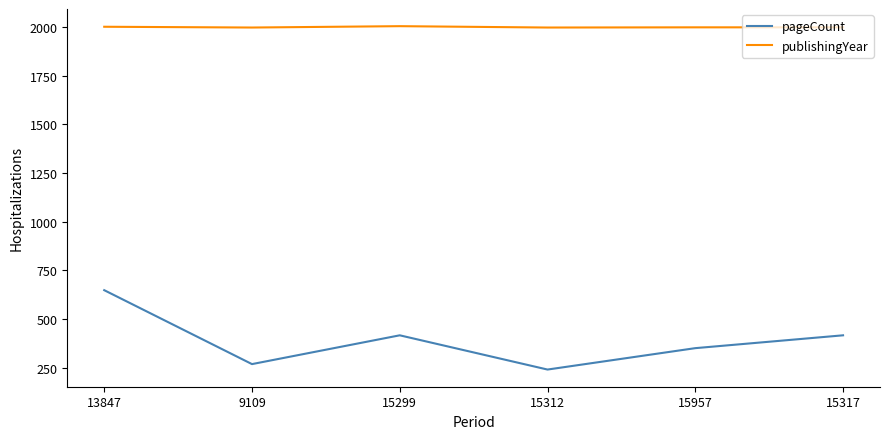

Between 13847 and 15299, which series saw the biggest shift?

pageCount